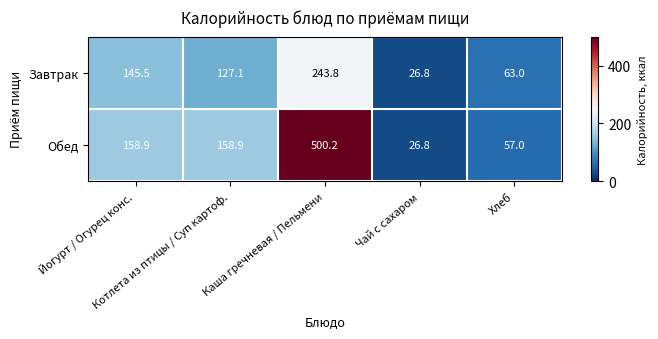

What is the minimum value shown in the chart?

26.8